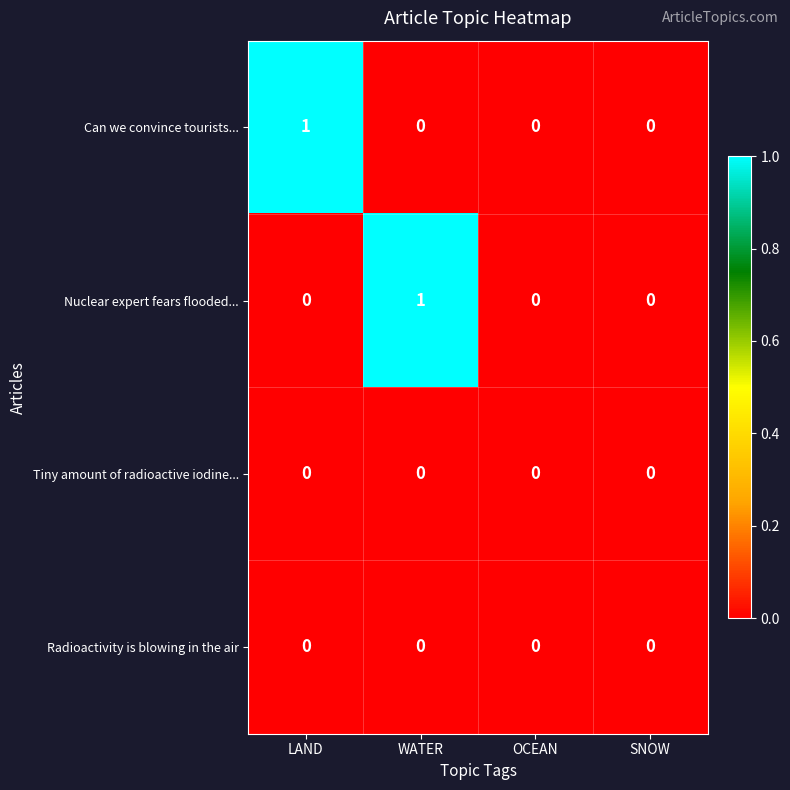

The Can we convince tourists... series shows 1 at SNOW. True or false?

False